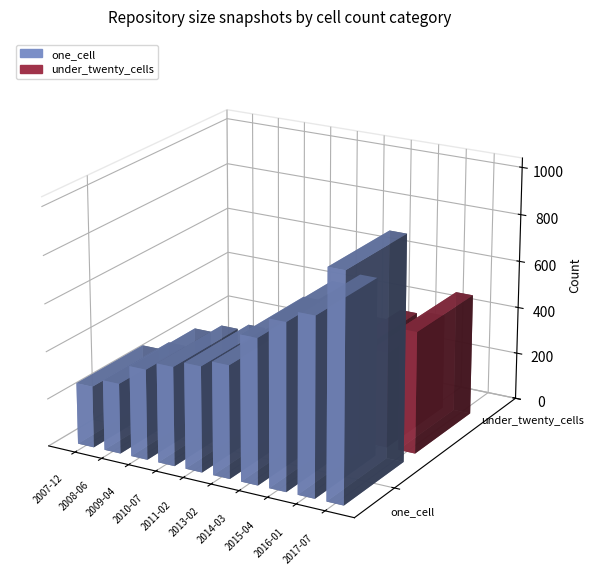

What is the difference between the one_cell values at 2011-02 and 2016-01?

301